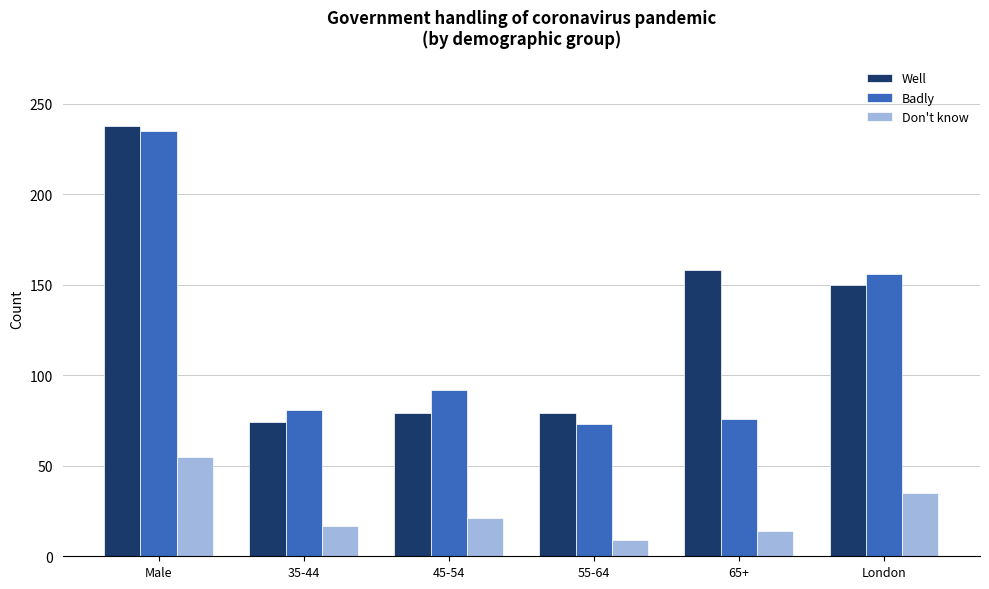

Reading left to right, extract all data points from this chart.

Well: Male=238	35-44=74	45-54=79	55-64=79	65+=158	London=150
Badly: Male=235	35-44=81	45-54=92	55-64=73	65+=76	London=156
Don't know: Male=55	35-44=17	45-54=21	55-64=9	65+=14	London=35